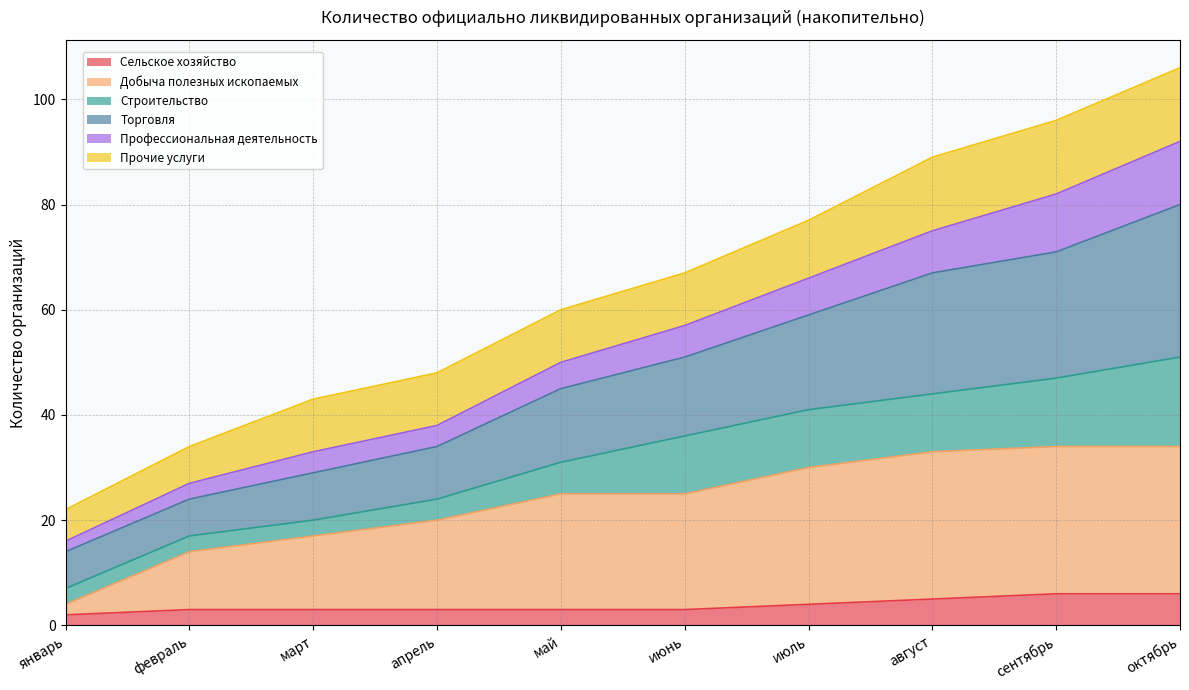

What is the maximum value for Сельское хозяйство?

6